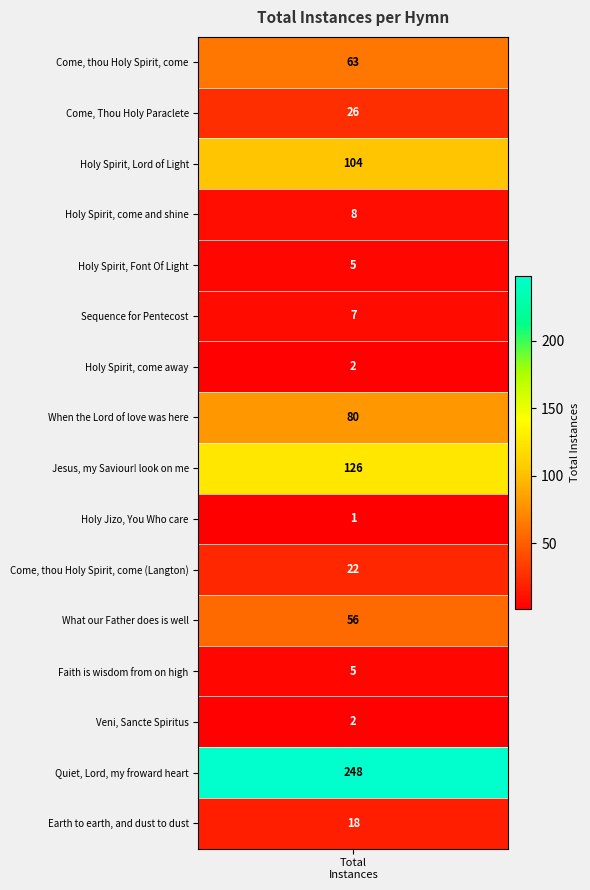

True or false: the data shows 1 at 9.

True